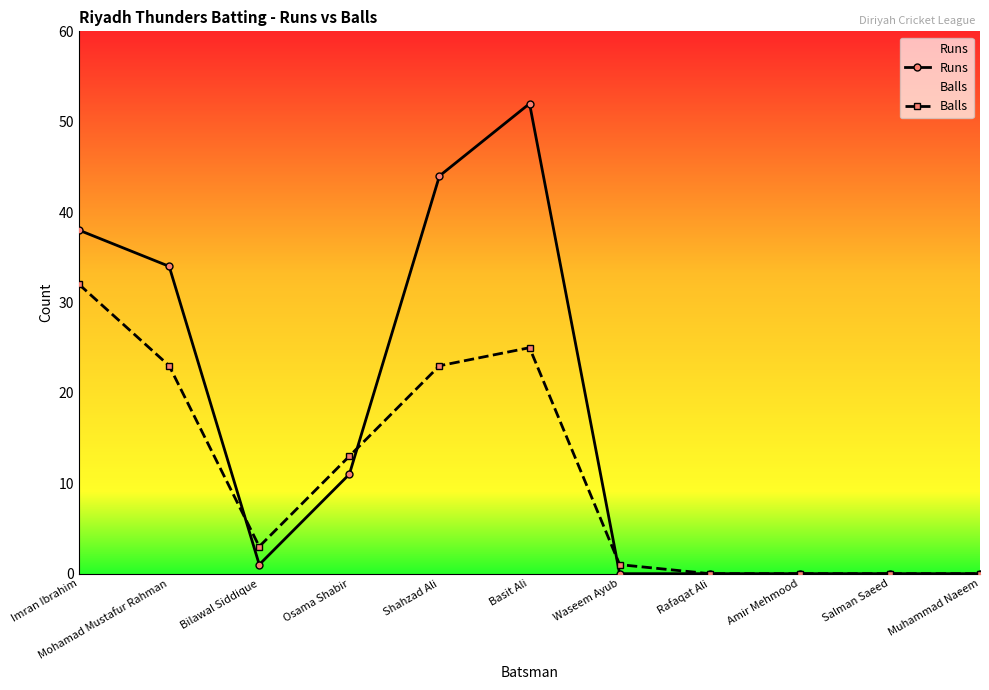

At which label does Runs first exceed 1?

Imran Ibrahim